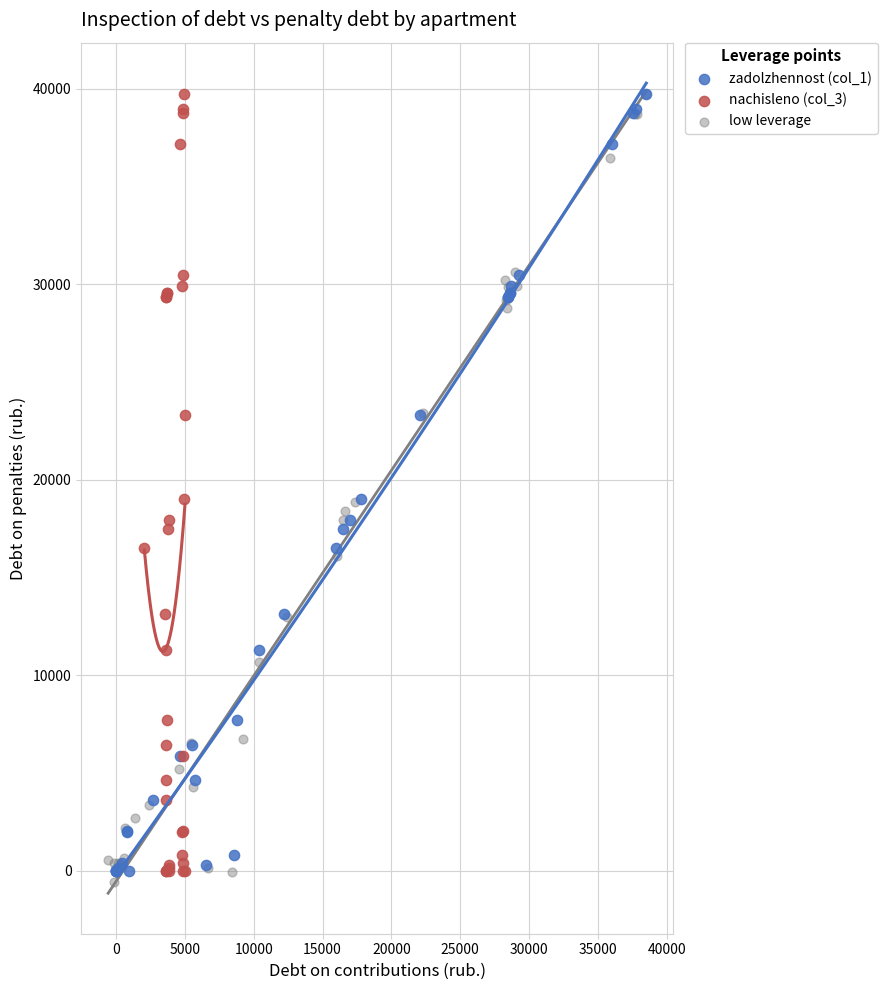

What are all the series names shown in the legend?

zadolzhennost (col_1), nachisleno (col_3), low leverage